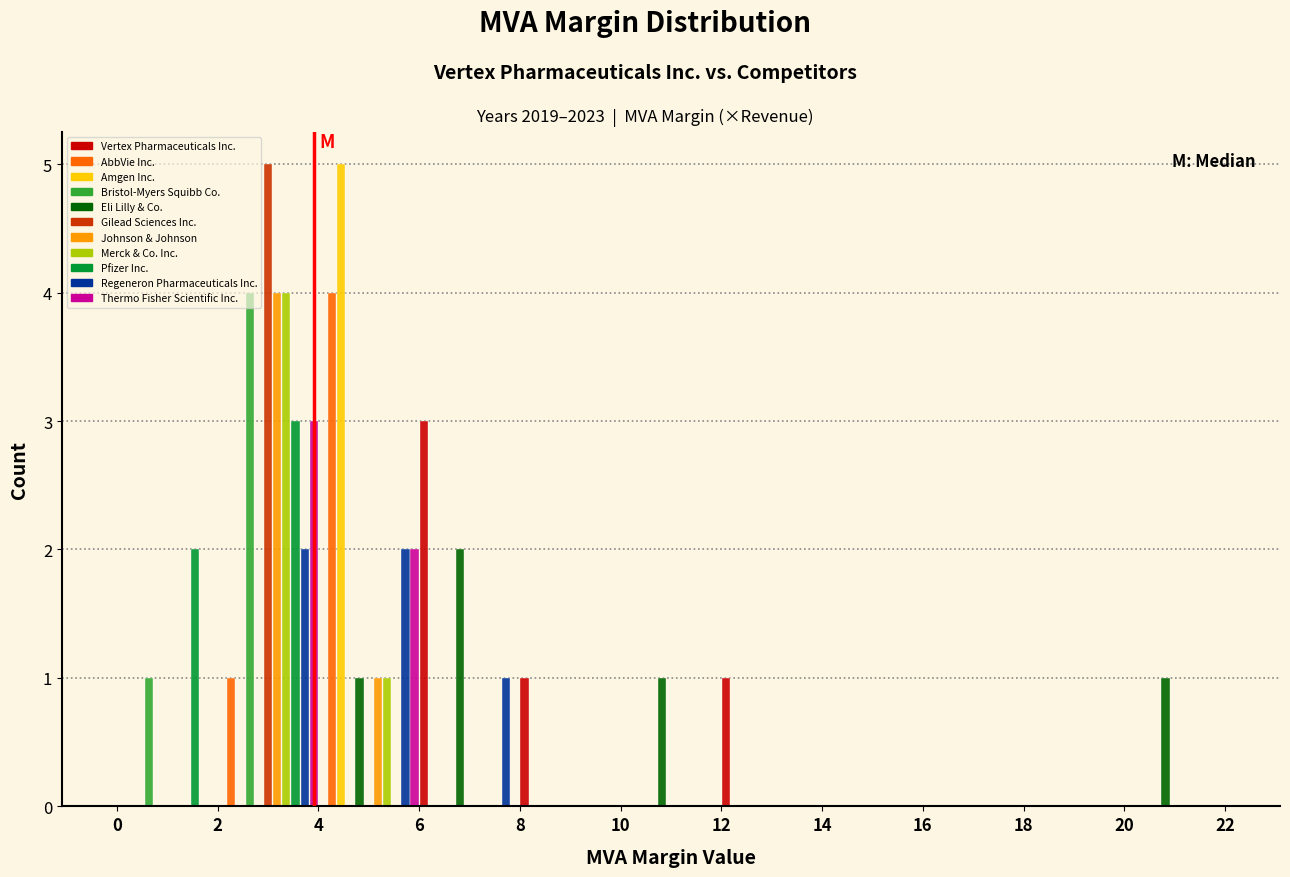

Reading left to right, transcribe this chart: for each range on the x-axis, give the height of each series' bar. The values are not printed on the chart, so give them approximately, as read against the axis.

0 to 2: Vertex Pharmaceuticals Inc.=0	AbbVie Inc.=0	Amgen Inc.=0	Bristol-Myers Squibb Co.=1	Eli Lilly & Co.=0	Gilead Sciences Inc.=0	Johnson & Johnson=0	Merck & Co. Inc.=0	Pfizer Inc.=2	Regeneron Pharmaceuticals Inc.=0	Thermo Fisher Scientific Inc.=0
2 to 4: Vertex Pharmaceuticals Inc.=0	AbbVie Inc.=1	Amgen Inc.=0	Bristol-Myers Squibb Co.=4	Eli Lilly & Co.=0	Gilead Sciences Inc.=5	Johnson & Johnson=4	Merck & Co. Inc.=4	Pfizer Inc.=3	Regeneron Pharmaceuticals Inc.=2	Thermo Fisher Scientific Inc.=3
4 to 6: Vertex Pharmaceuticals Inc.=0	AbbVie Inc.=4	Amgen Inc.=5	Bristol-Myers Squibb Co.=0	Eli Lilly & Co.=1	Gilead Sciences Inc.=0	Johnson & Johnson=1	Merck & Co. Inc.=1	Pfizer Inc.=0	Regeneron Pharmaceuticals Inc.=2	Thermo Fisher Scientific Inc.=2
6 to 8: Vertex Pharmaceuticals Inc.=3	AbbVie Inc.=0	Amgen Inc.=0	Bristol-Myers Squibb Co.=0	Eli Lilly & Co.=2	Gilead Sciences Inc.=0	Johnson & Johnson=0	Merck & Co. Inc.=0	Pfizer Inc.=0	Regeneron Pharmaceuticals Inc.=1	Thermo Fisher Scientific Inc.=0
8 to 10: Vertex Pharmaceuticals Inc.=1	AbbVie Inc.=0	Amgen Inc.=0	Bristol-Myers Squibb Co.=0	Eli Lilly & Co.=0	Gilead Sciences Inc.=0	Johnson & Johnson=0	Merck & Co. Inc.=0	Pfizer Inc.=0	Regeneron Pharmaceuticals Inc.=0	Thermo Fisher Scientific Inc.=0
10 to 12: Vertex Pharmaceuticals Inc.=0	AbbVie Inc.=0	Amgen Inc.=0	Bristol-Myers Squibb Co.=0	Eli Lilly & Co.=1	Gilead Sciences Inc.=0	Johnson & Johnson=0	Merck & Co. Inc.=0	Pfizer Inc.=0	Regeneron Pharmaceuticals Inc.=0	Thermo Fisher Scientific Inc.=0
12 to 14: Vertex Pharmaceuticals Inc.=1	AbbVie Inc.=0	Amgen Inc.=0	Bristol-Myers Squibb Co.=0	Eli Lilly & Co.=0	Gilead Sciences Inc.=0	Johnson & Johnson=0	Merck & Co. Inc.=0	Pfizer Inc.=0	Regeneron Pharmaceuticals Inc.=0	Thermo Fisher Scientific Inc.=0
14 to 16: Vertex Pharmaceuticals Inc.=0	AbbVie Inc.=0	Amgen Inc.=0	Bristol-Myers Squibb Co.=0	Eli Lilly & Co.=0	Gilead Sciences Inc.=0	Johnson & Johnson=0	Merck & Co. Inc.=0	Pfizer Inc.=0	Regeneron Pharmaceuticals Inc.=0	Thermo Fisher Scientific Inc.=0
16 to 18: Vertex Pharmaceuticals Inc.=0	AbbVie Inc.=0	Amgen Inc.=0	Bristol-Myers Squibb Co.=0	Eli Lilly & Co.=0	Gilead Sciences Inc.=0	Johnson & Johnson=0	Merck & Co. Inc.=0	Pfizer Inc.=0	Regeneron Pharmaceuticals Inc.=0	Thermo Fisher Scientific Inc.=0
18 to 20: Vertex Pharmaceuticals Inc.=0	AbbVie Inc.=0	Amgen Inc.=0	Bristol-Myers Squibb Co.=0	Eli Lilly & Co.=0	Gilead Sciences Inc.=0	Johnson & Johnson=0	Merck & Co. Inc.=0	Pfizer Inc.=0	Regeneron Pharmaceuticals Inc.=0	Thermo Fisher Scientific Inc.=0
20 to 22: Vertex Pharmaceuticals Inc.=0	AbbVie Inc.=0	Amgen Inc.=0	Bristol-Myers Squibb Co.=0	Eli Lilly & Co.=1	Gilead Sciences Inc.=0	Johnson & Johnson=0	Merck & Co. Inc.=0	Pfizer Inc.=0	Regeneron Pharmaceuticals Inc.=0	Thermo Fisher Scientific Inc.=0